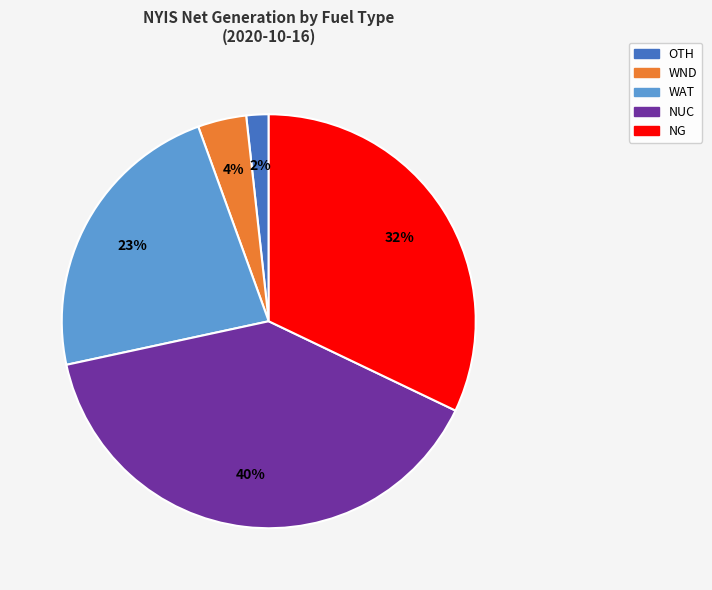

Is there any slice that represents more than half of the pie?

No